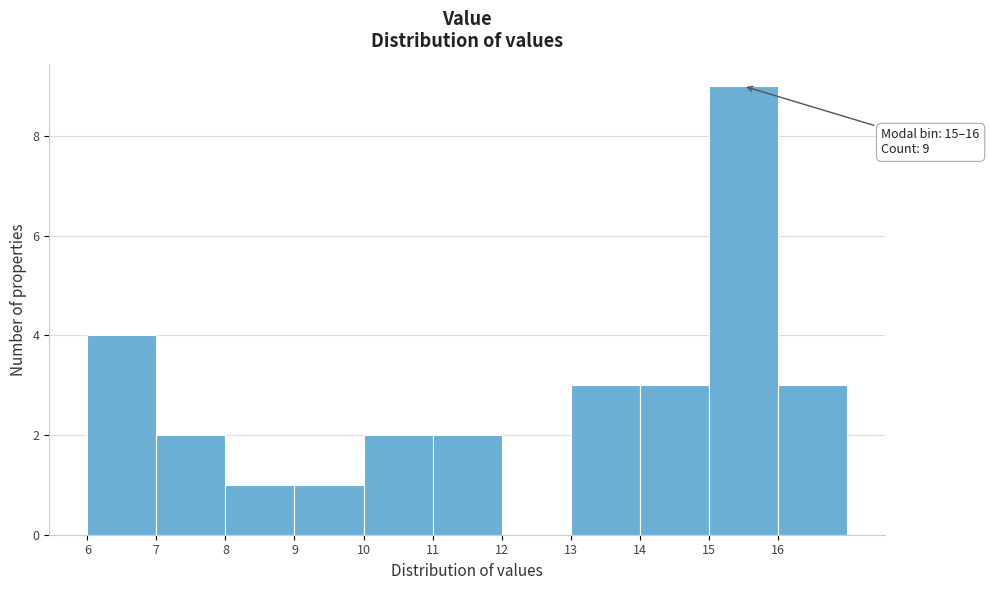

Over which range of the x-axis is the bar tallest?

15 to 16